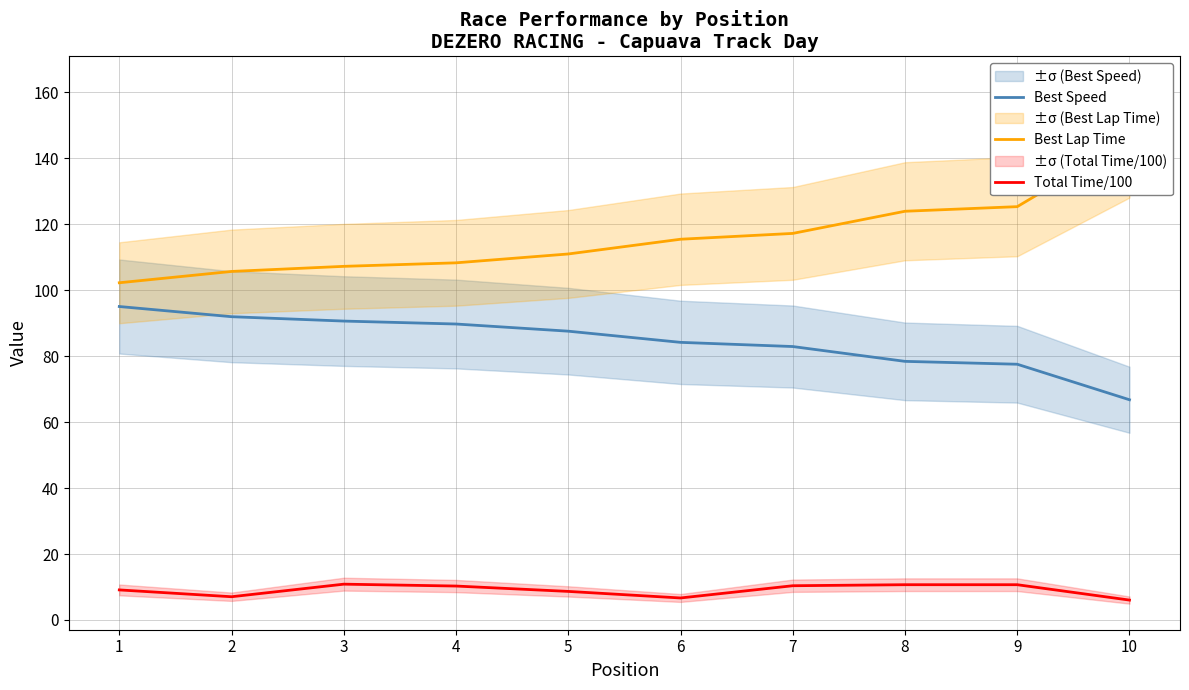

Does the chart display data point markers on the line(s)?

No